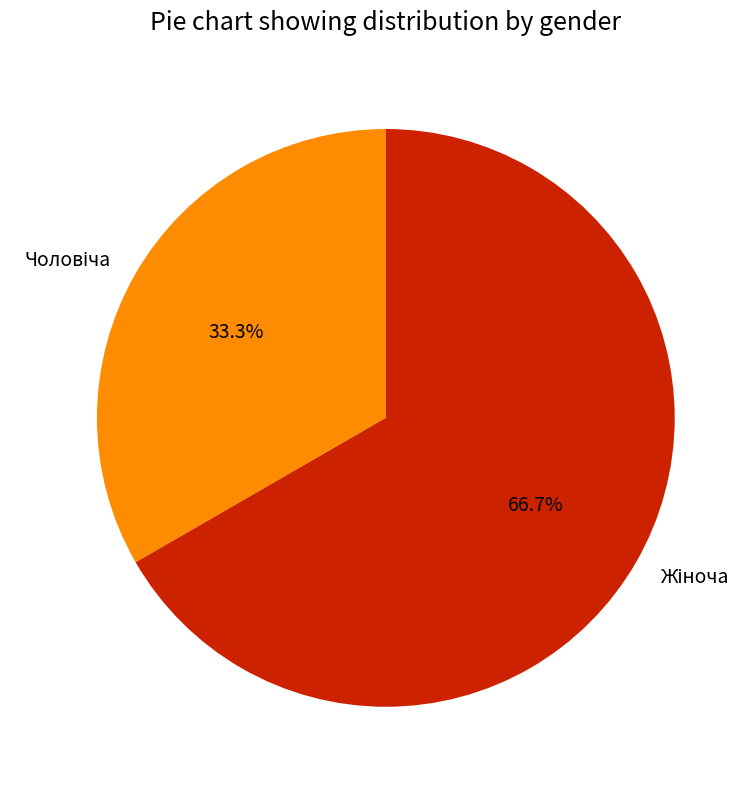

Is there a majority slice in this chart?

Yes